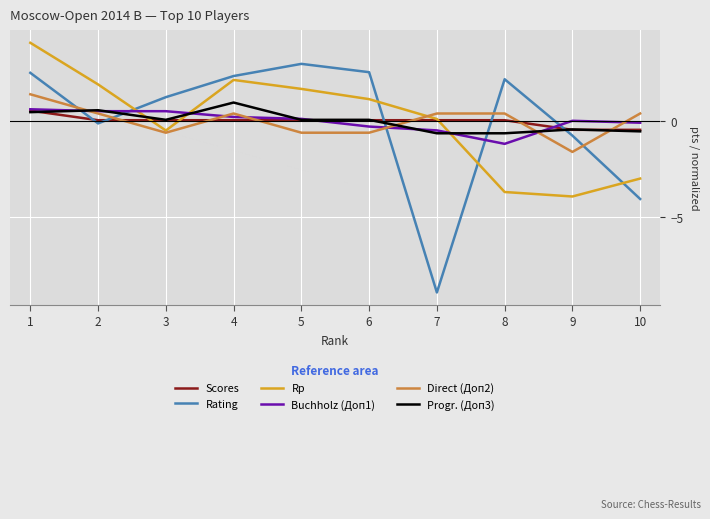

The value of Scores at 6 is 0.0. True or false?

True